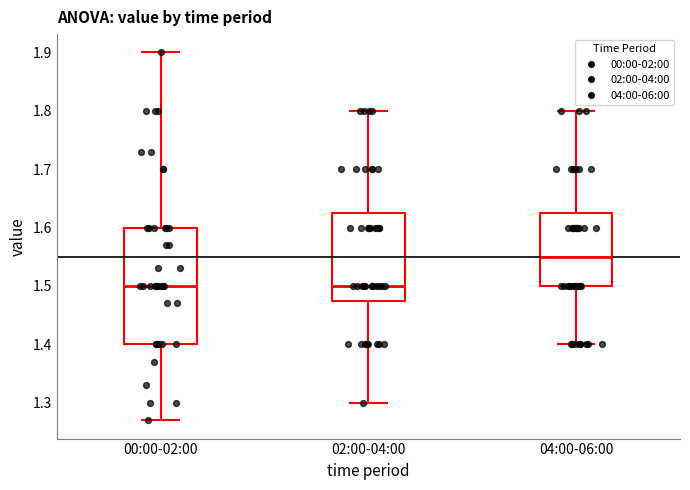

Where does the lower whisker of the box for 00:00-02:00 end on the y-axis? The values are not printed on the chart, so give them approximately, as read against the axis.

1.27